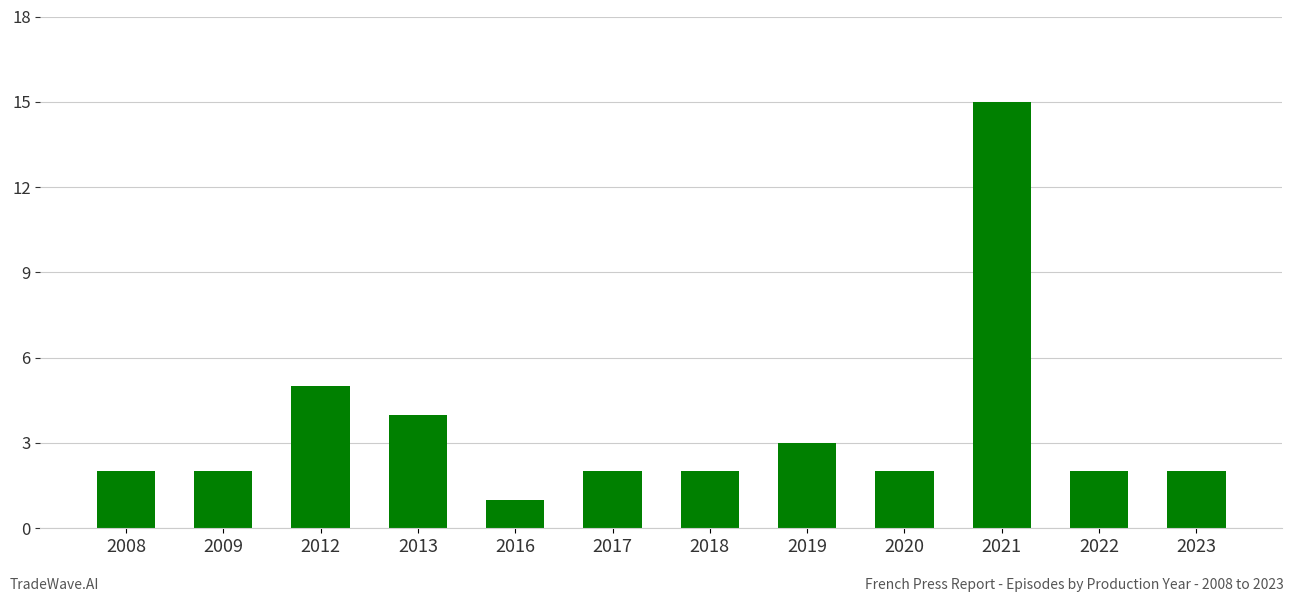

Does the chart contain stacked bars?

No